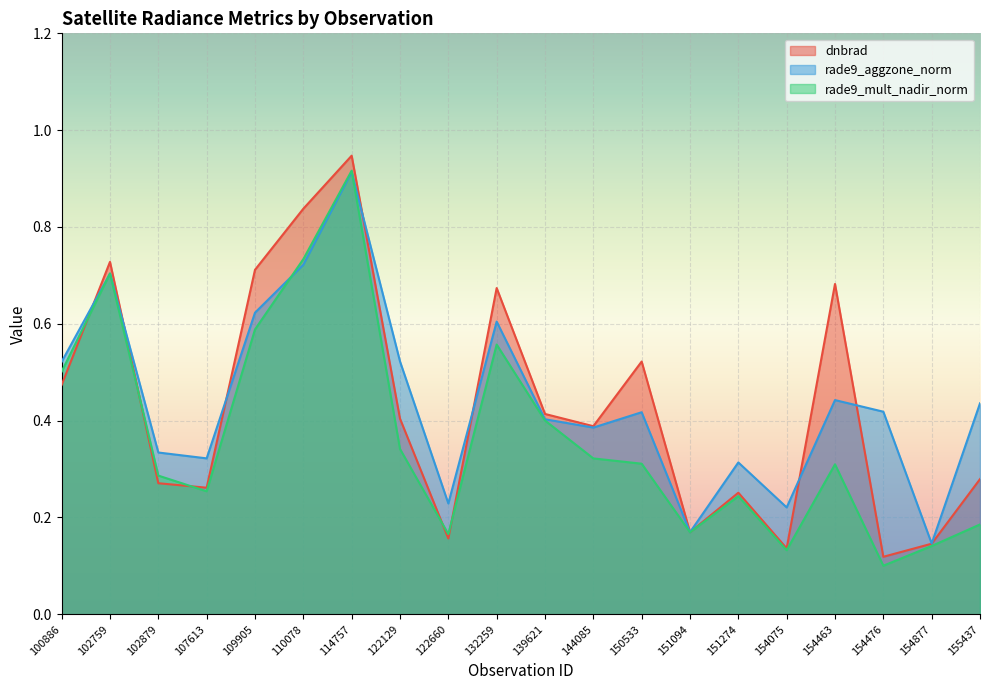

What is the smallest value displayed?

0.1